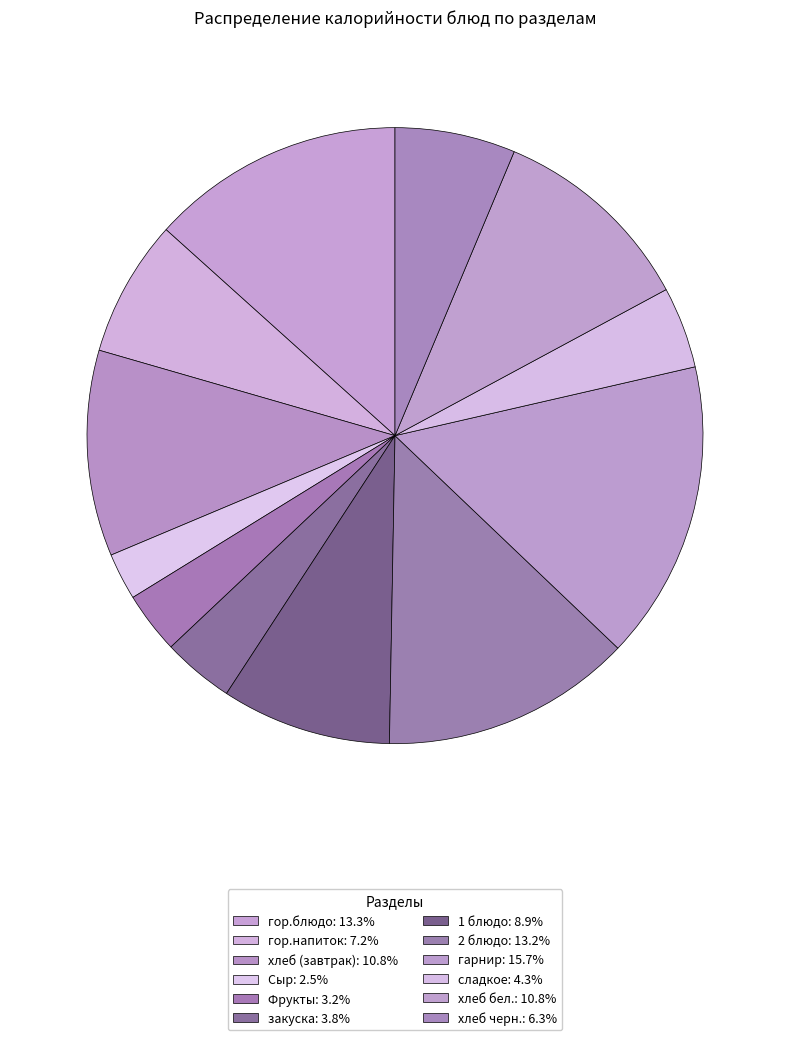

To the nearest percent, what is the average slice percentage?

8%